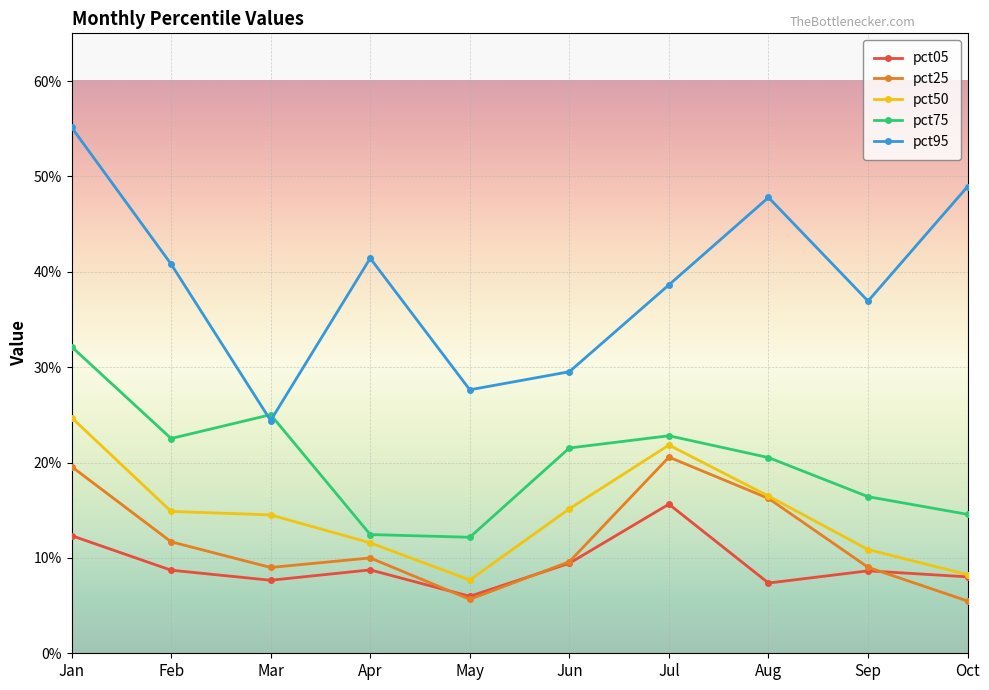

What value does the pct25 series have at Sep?

0.1